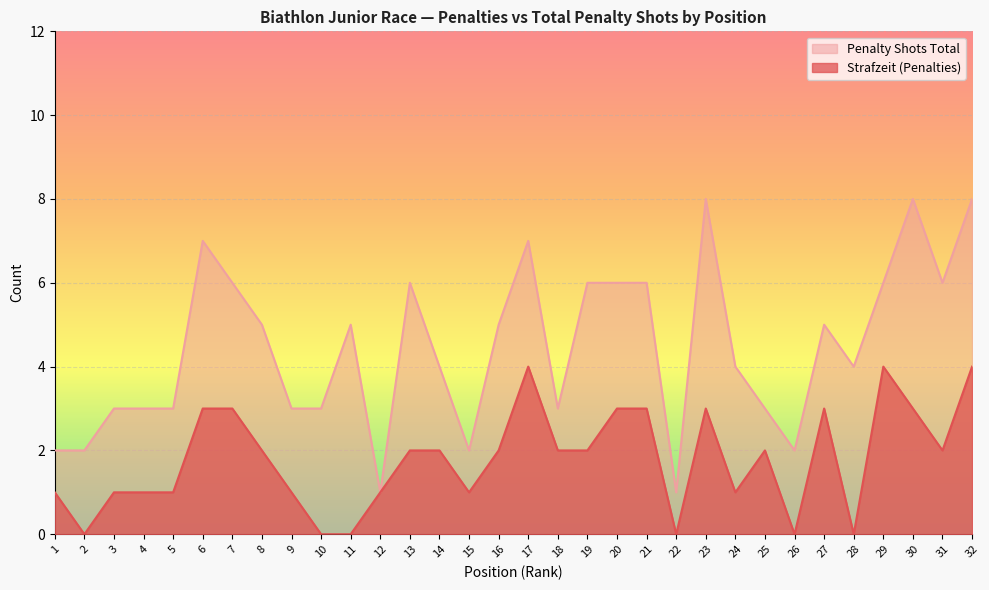

The Penalty Shots Total series shows 3 at 26. True or false?

False